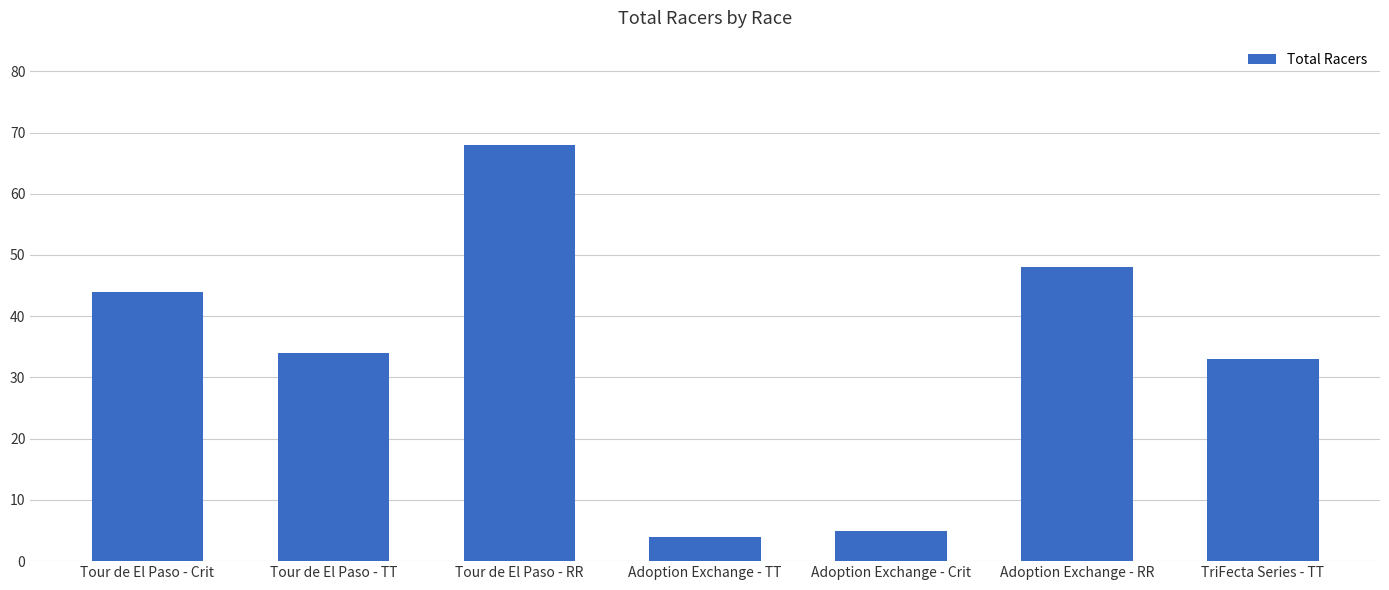

How many categories are shown in the chart?

7